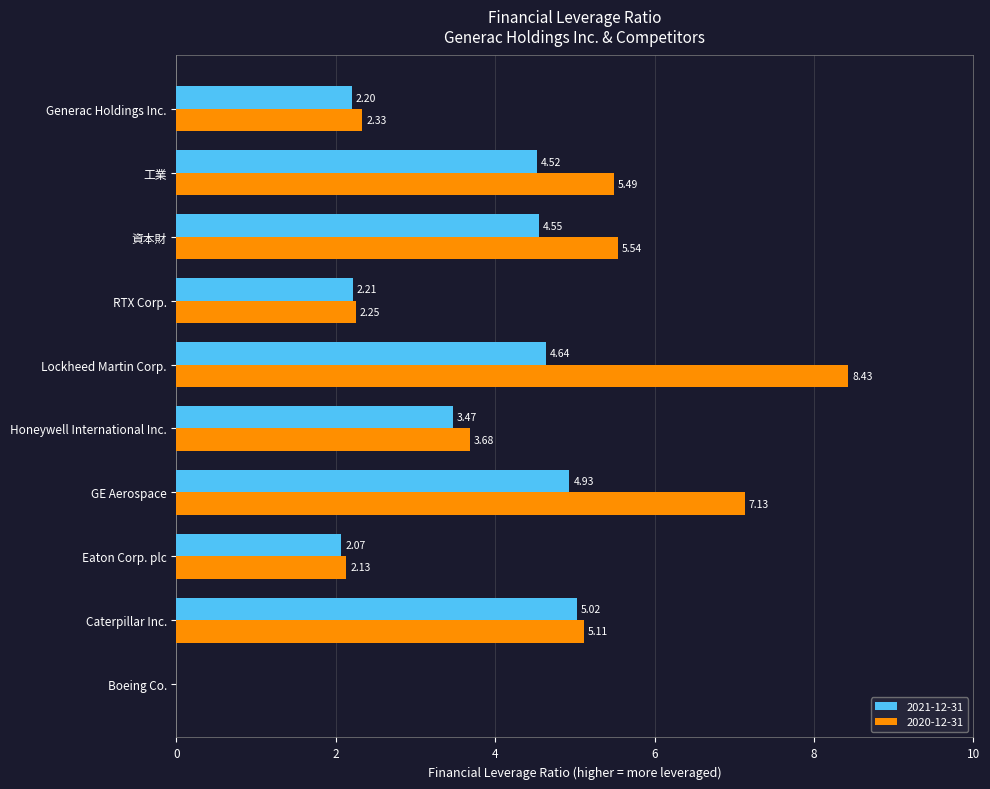

Which category has the highest value in the 2020-12-31 series?

Lockheed Martin Corp.